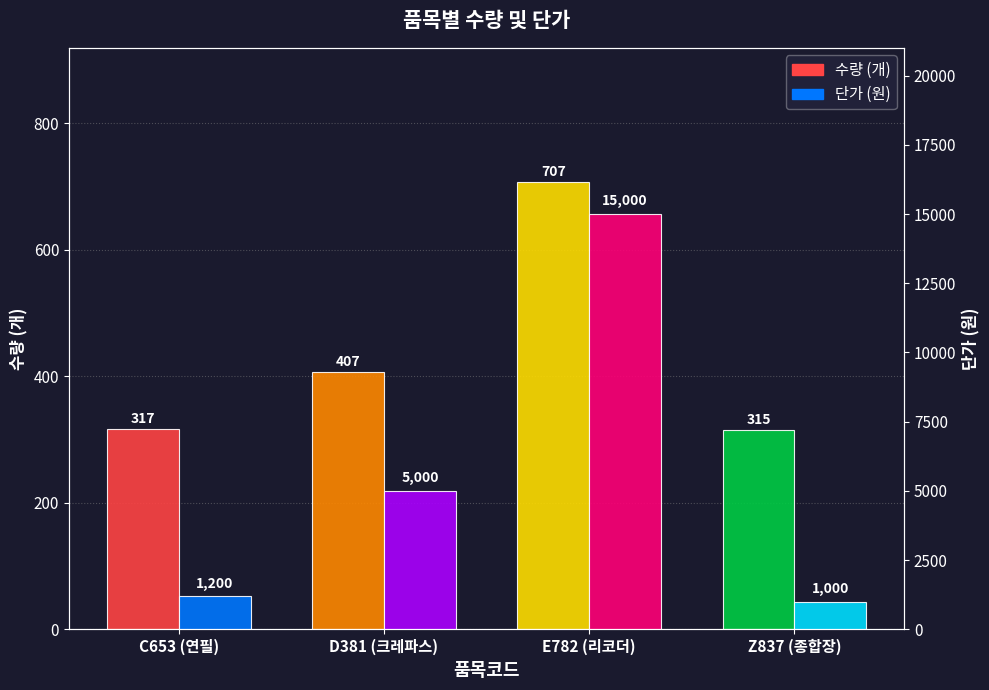

What is the total value across all series at E782 (리코더)?

15707